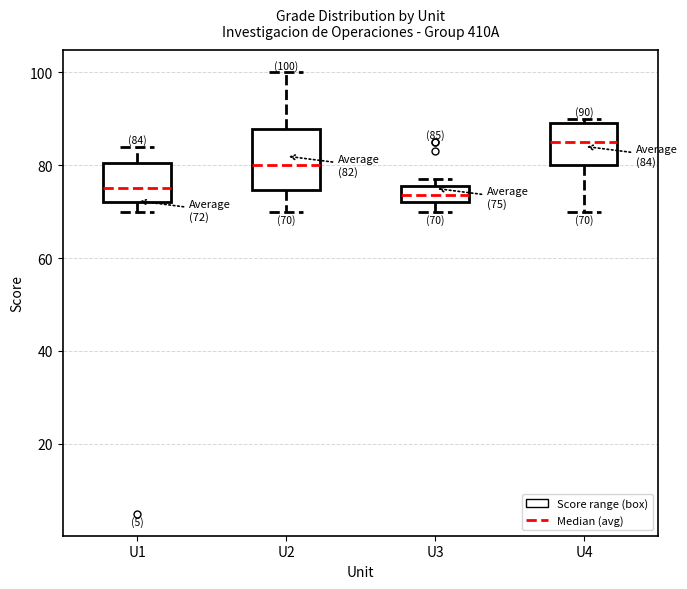

Which box is the tallest, from its lower edge to its upper edge?

U2